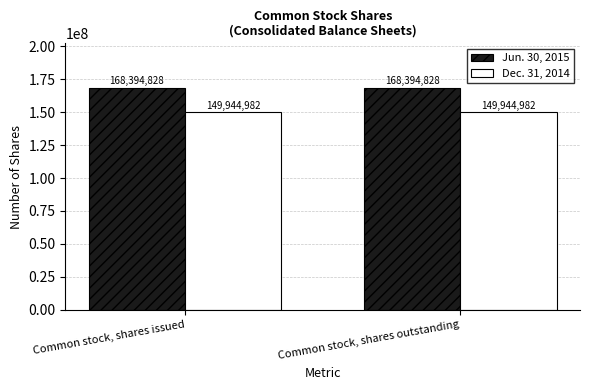

What is the label of the 2nd bar from the left?

Common stock, shares outstanding